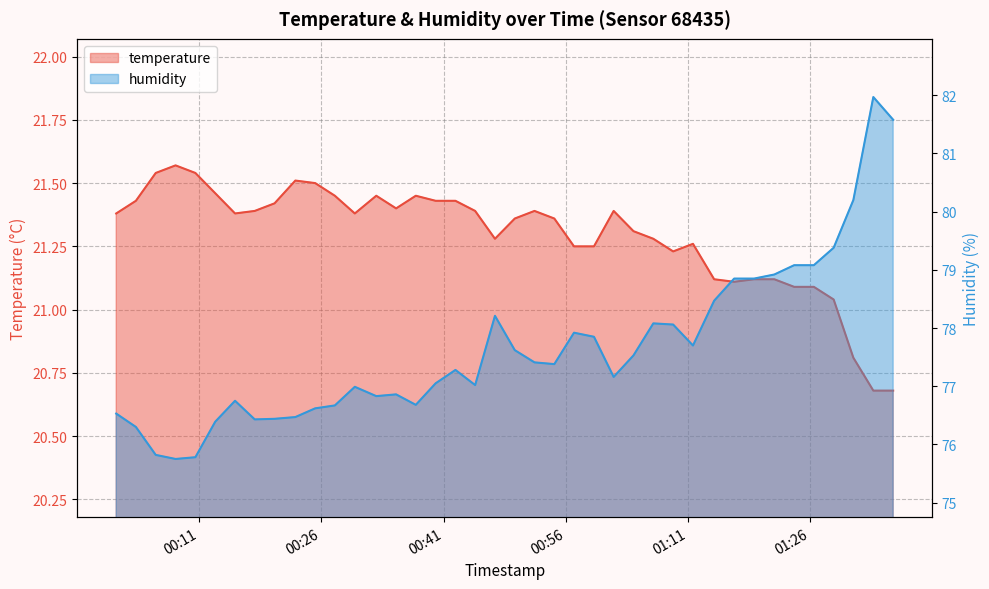

What is the difference between the maximum and second lowest values in the humidity series?

6.2